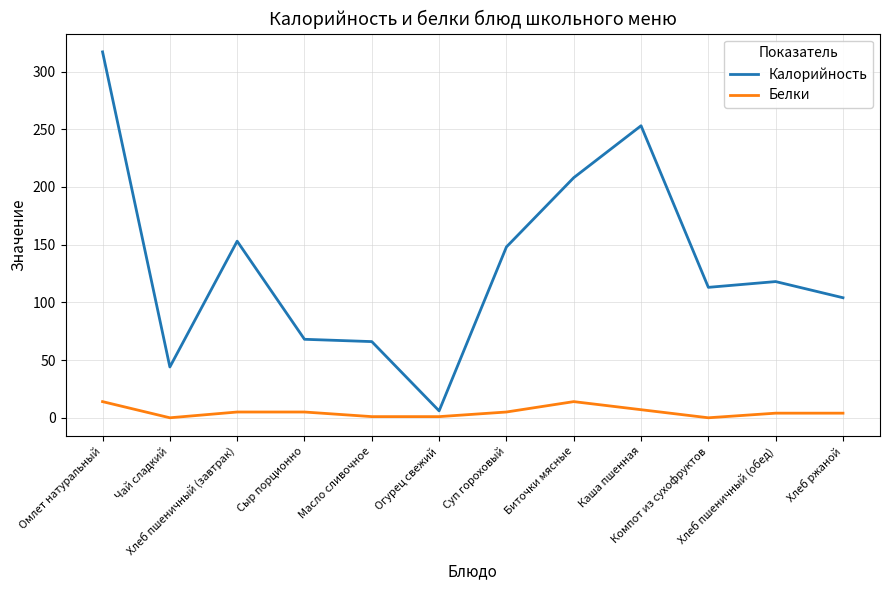

What is the difference between the Белки values at Масло сливочное and Омлет натуральный?

13